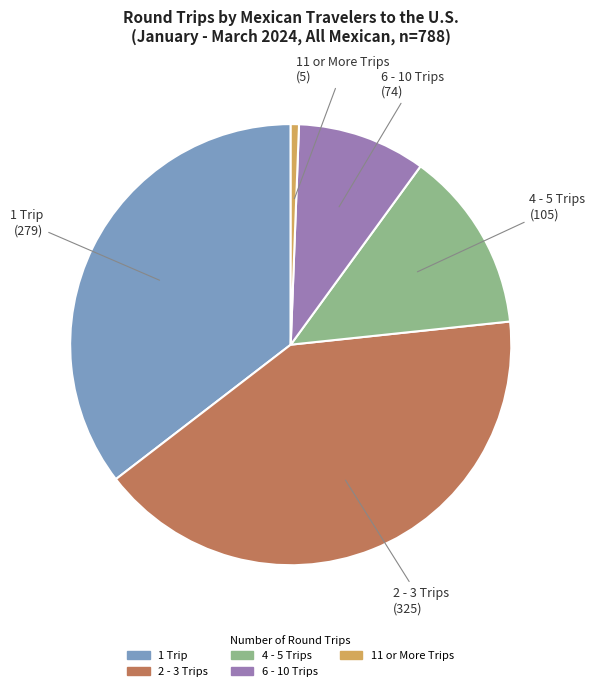

The 4 - 5 Trips slice represents 26% of the pie. True or false?

False